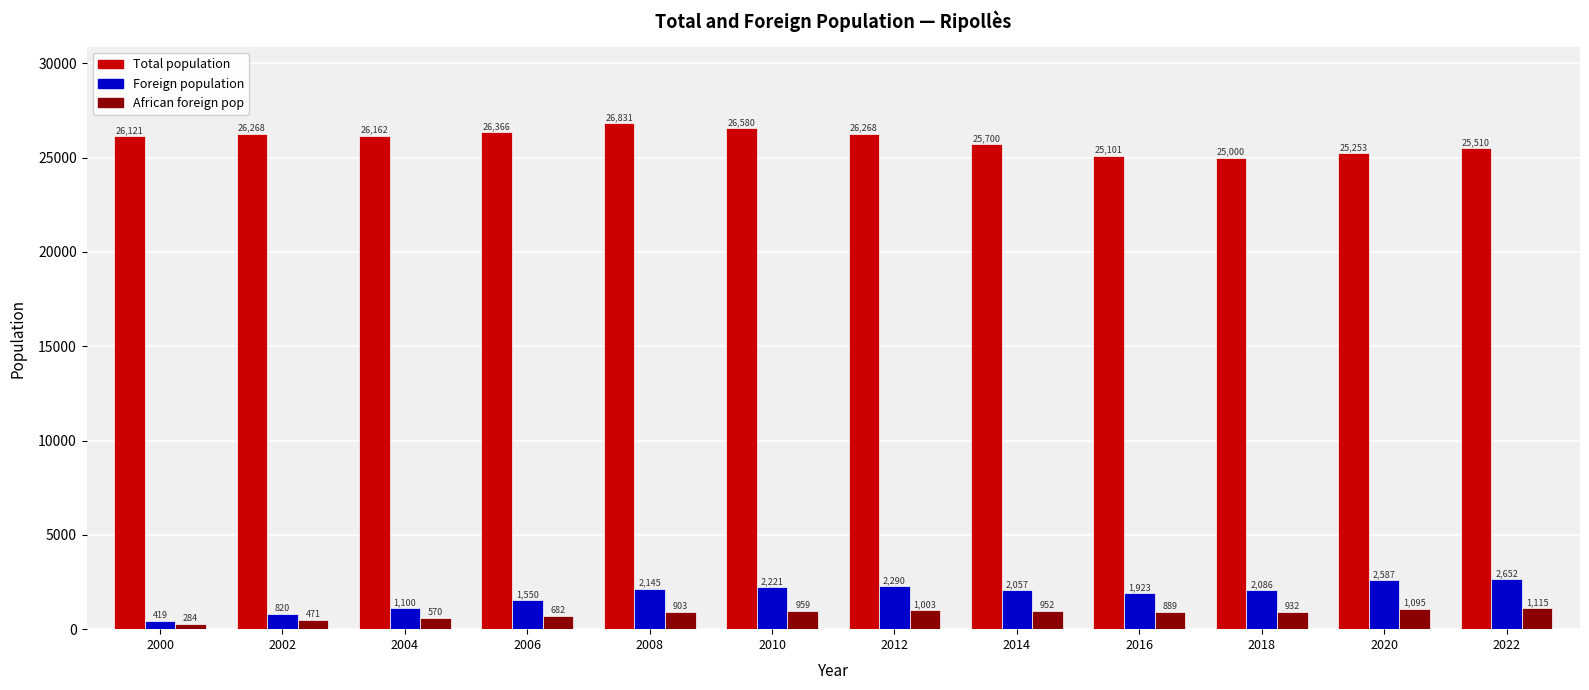

How many groups of bars are there?

12